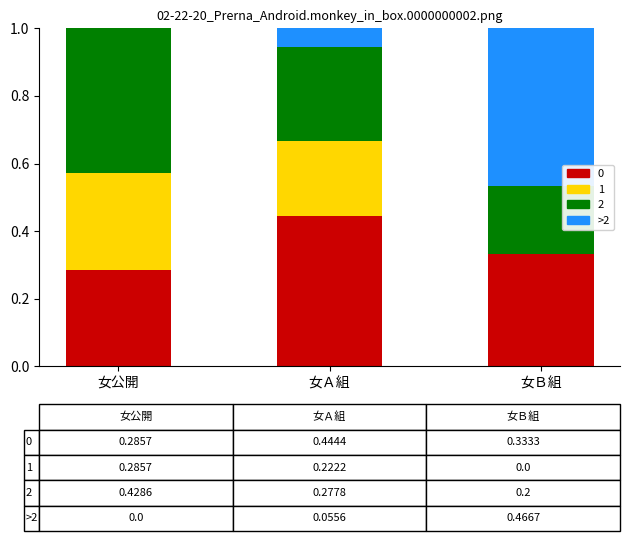

Which category has the highest value in the 0 series?

女Ａ組